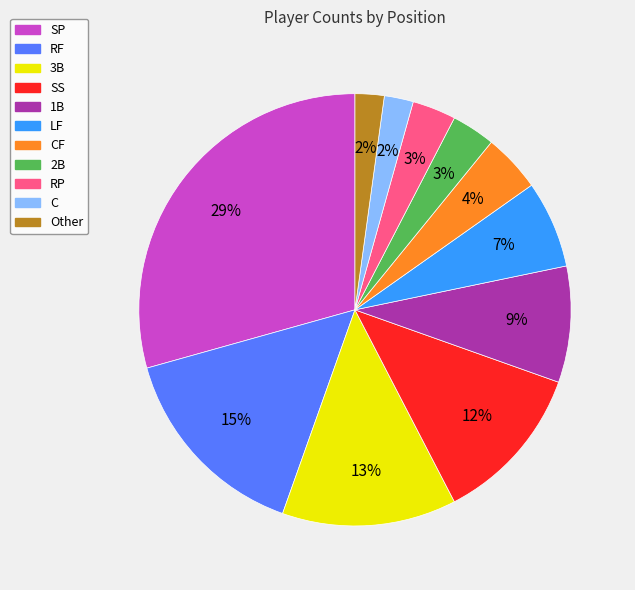

To the nearest percent, what is the difference between the largest and smallest slice percentages?

27%